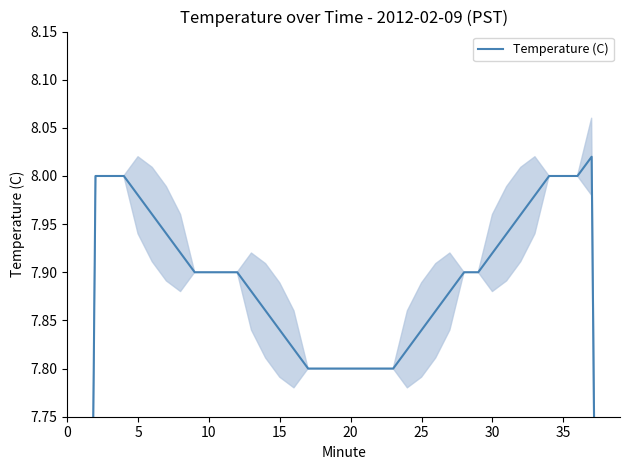

How many interior local peaks (higher than both neighbors) does the data have?

1